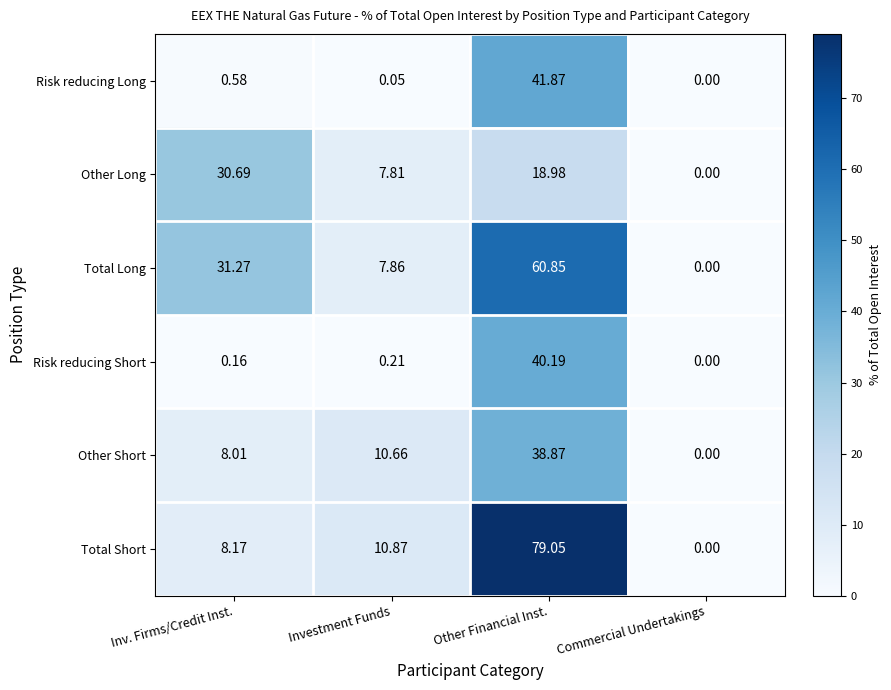

What is the spread (max minus min) of values at Investment Funds?

10.8